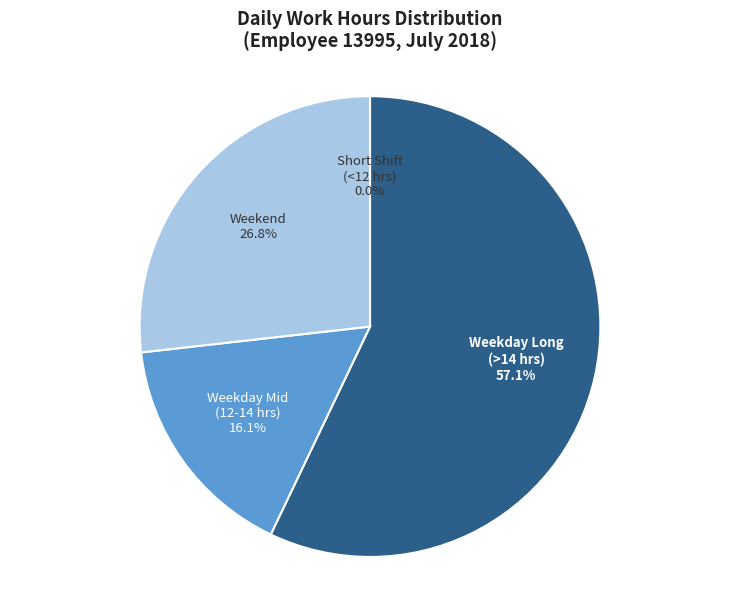

The 6-Thu slice represents 19% of the pie. True or false?

False